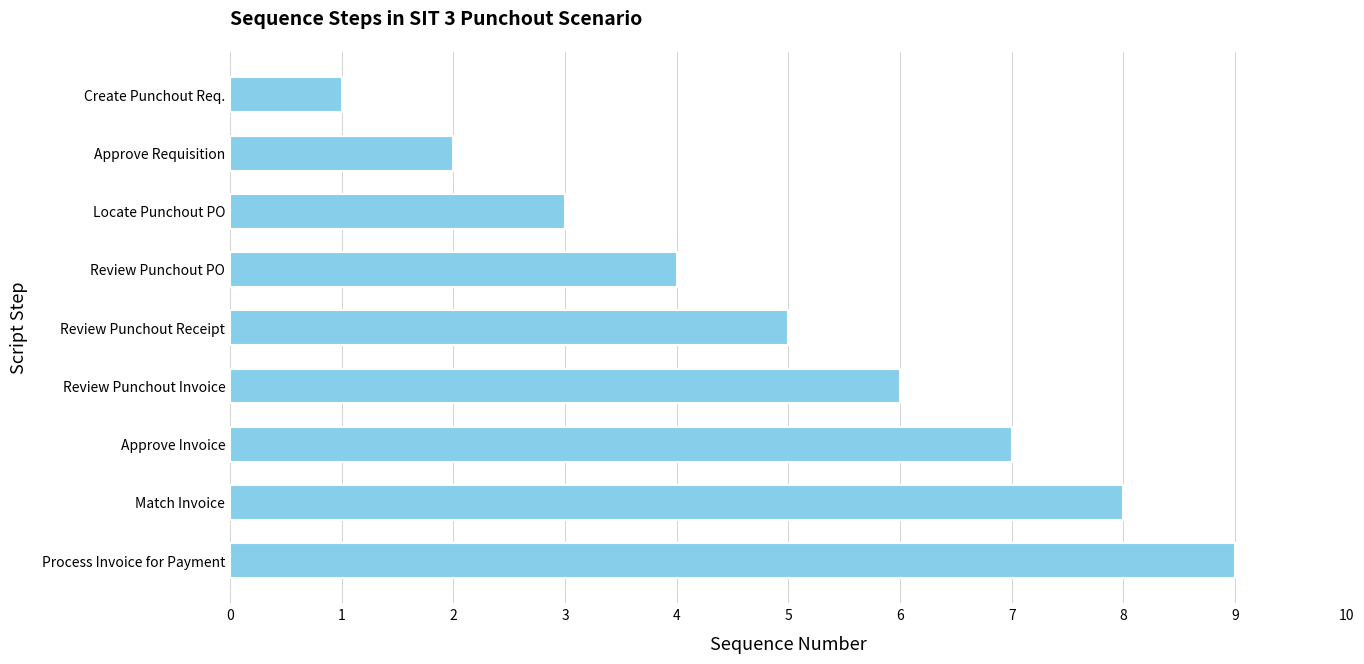

At which label is the value closest to 5?

Review Punchout Receipt